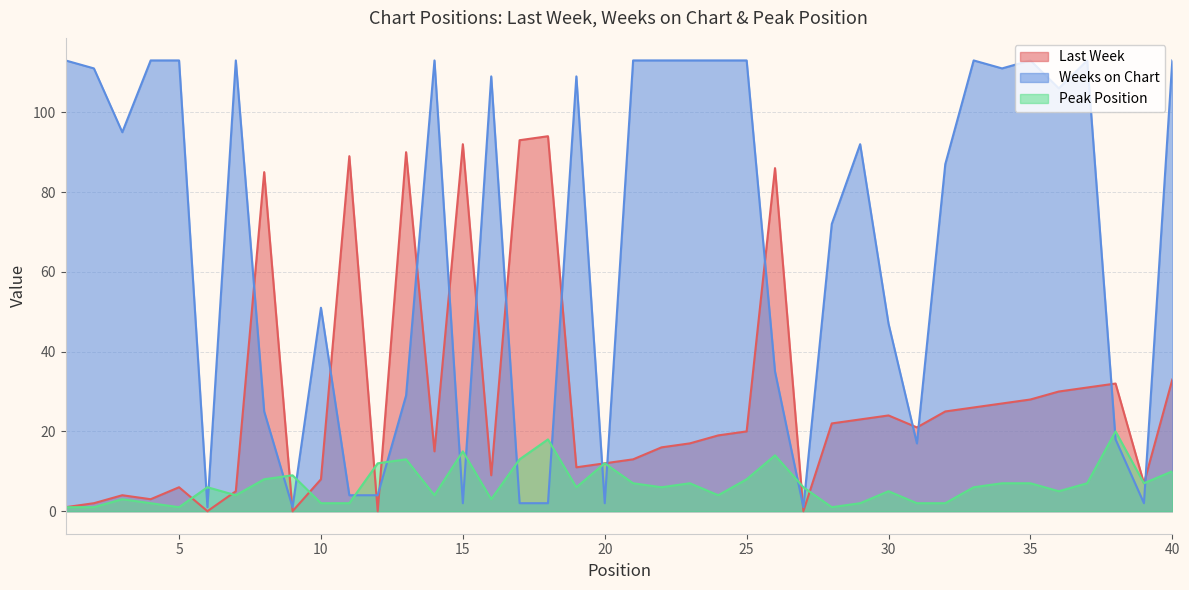

What is the approximate value of Peak Position at 22, to the nearest 10?

10